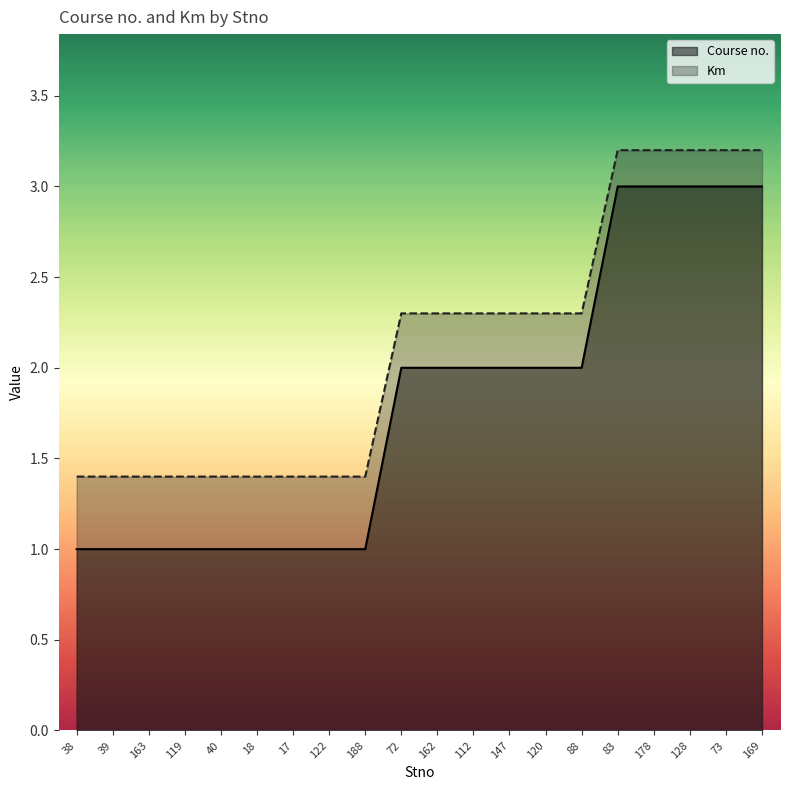

At which label does Course no. reach its minimum?

38